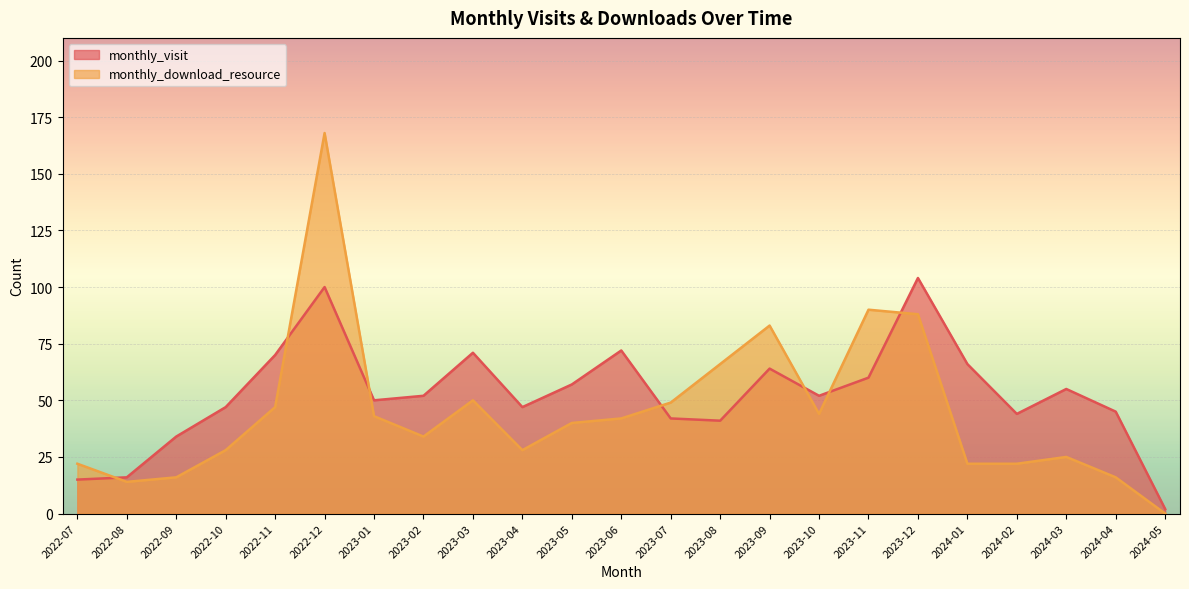

What is the value of the monthly_visit point at the 5th from the left?

70